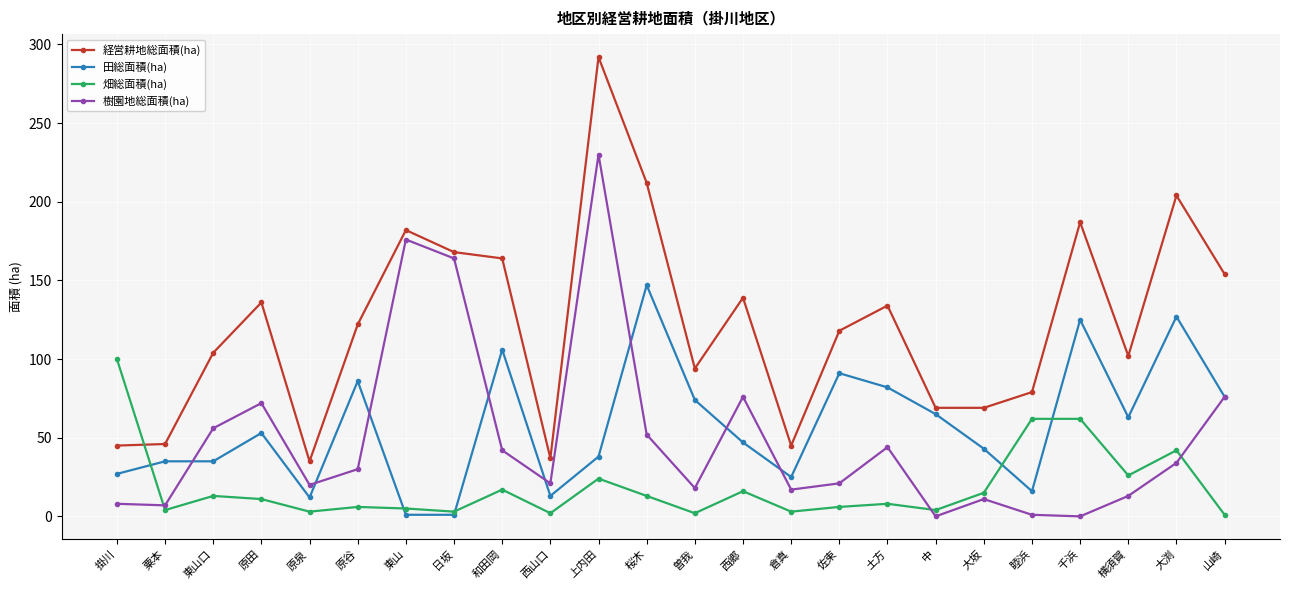

True or false: 畑総面積(ha) and 経営耕地総面積(ha) intersect in this chart.

True